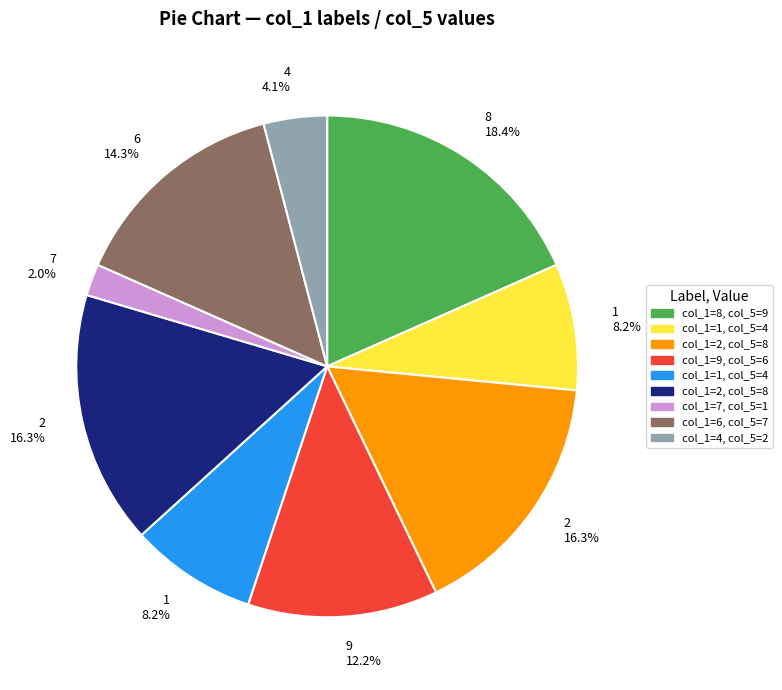

Does any single category account for the majority?

No